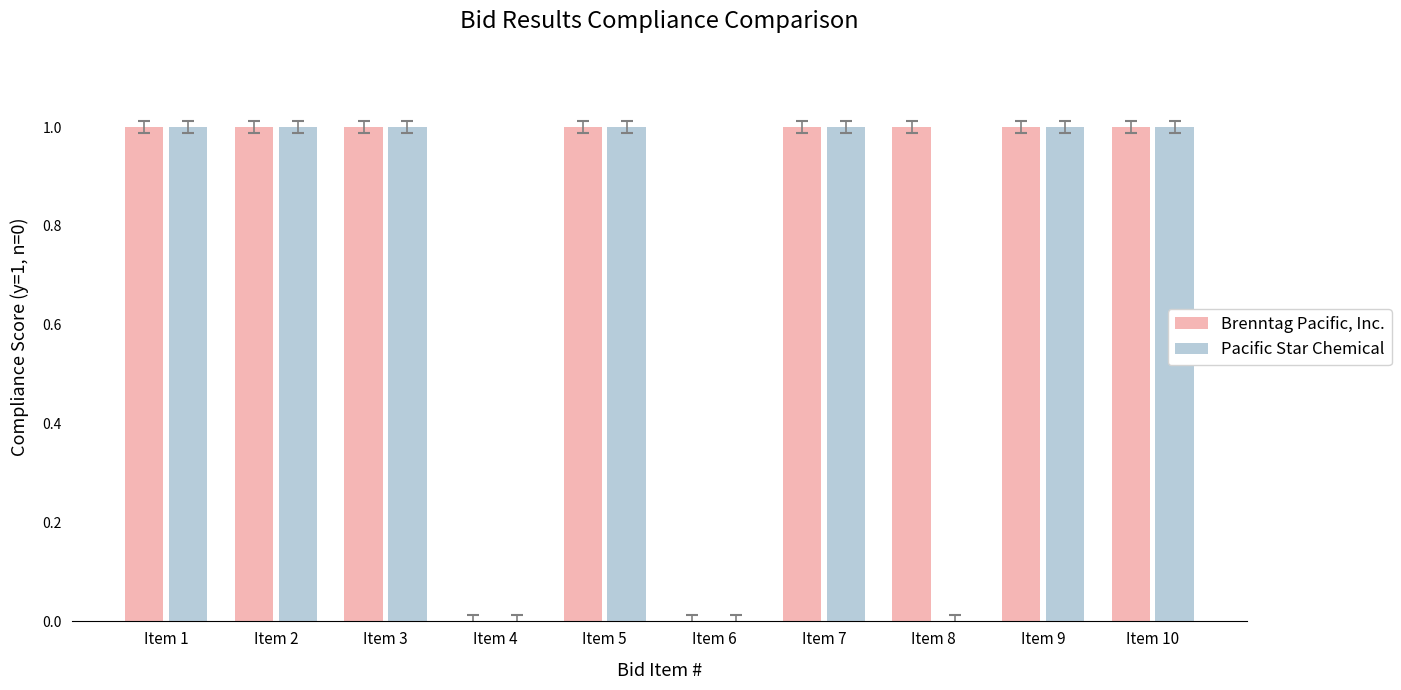

What is the maximum value for Pacific Star Chemical?

1